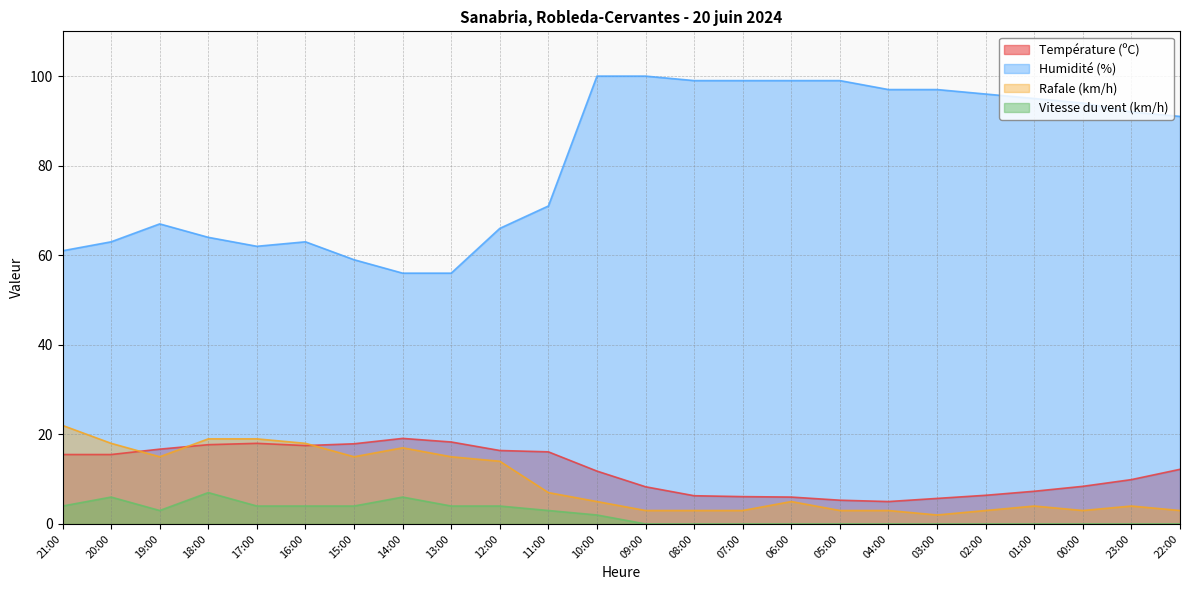

The Humidité (%) series shows 67.0 at 19:00. True or false?

True